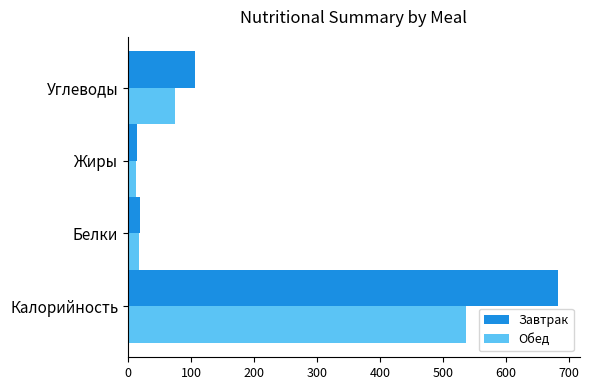

What is the smallest value displayed?

12.2